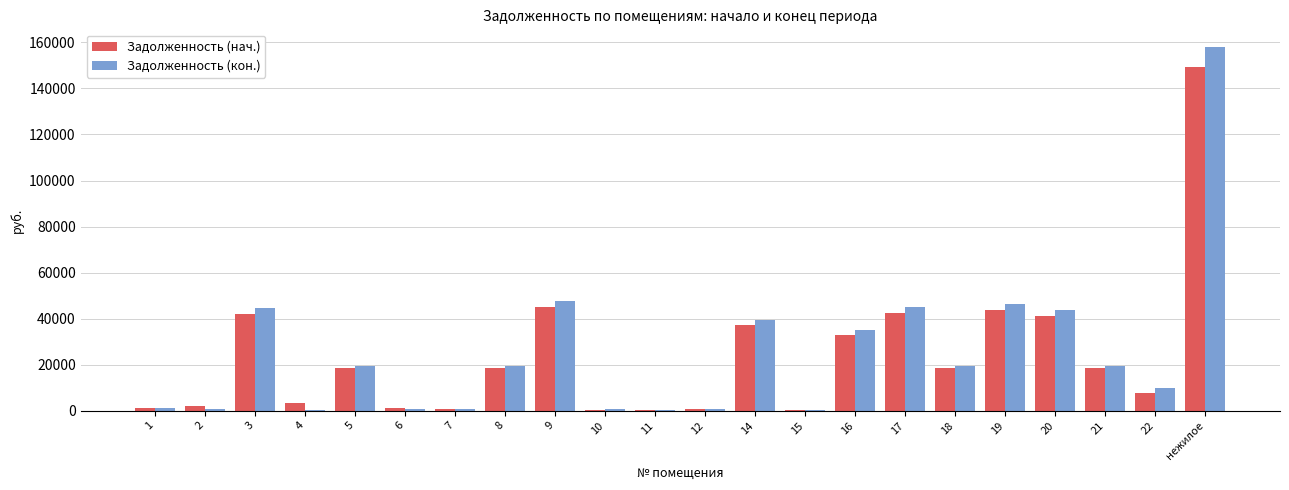

What are all the series names shown in the legend?

Задолженность (нач.), Задолженность (кон.)